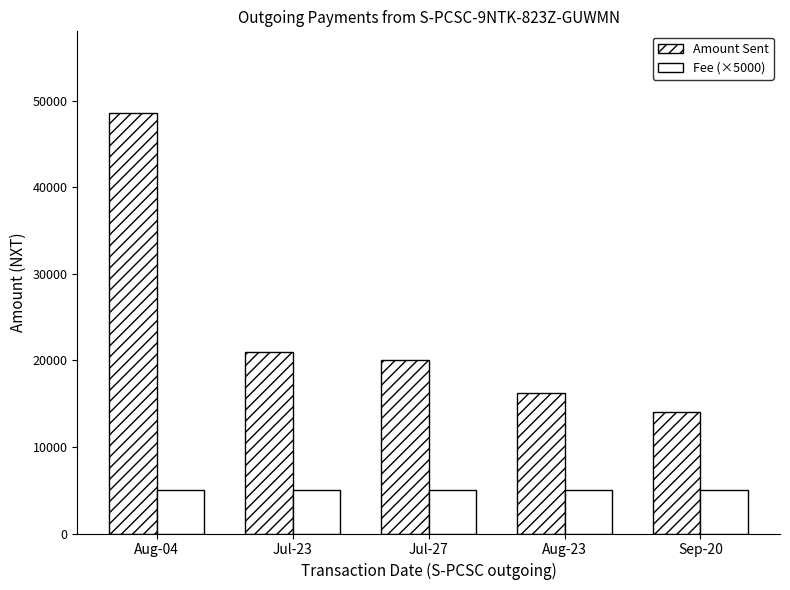

What is the total value across all series at Aug-23?

21192